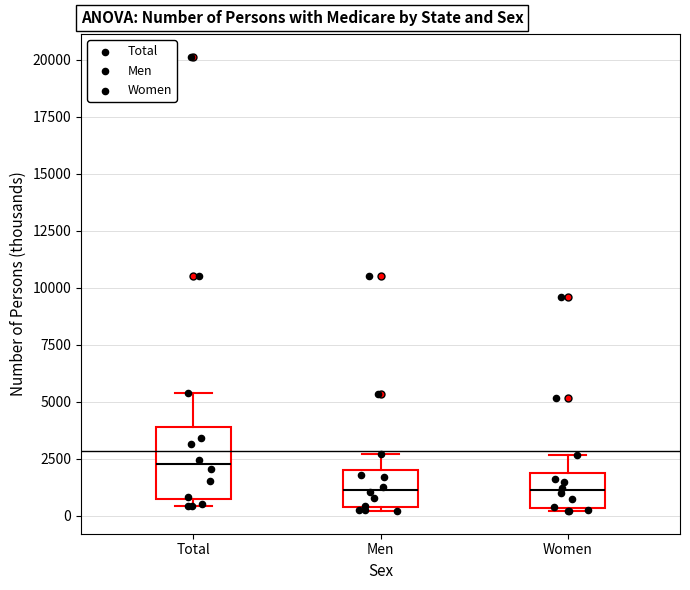

Reading left to right, transcribe this box plot: for each box, give where its median line is, the range the box spans, and where its two whiskers end, as read against the y-axis. The values are not printed on the chart, so give them approximately, as read against the axis.

Total: median 2000, box 500 to 4000, whiskers 500 (just below the box's lower edge) to 5500
Men: median 1000, box 500 to 2000, whiskers 0 to 2500
Women: median 1000, box 500 to 2000, whiskers 0 to 2500